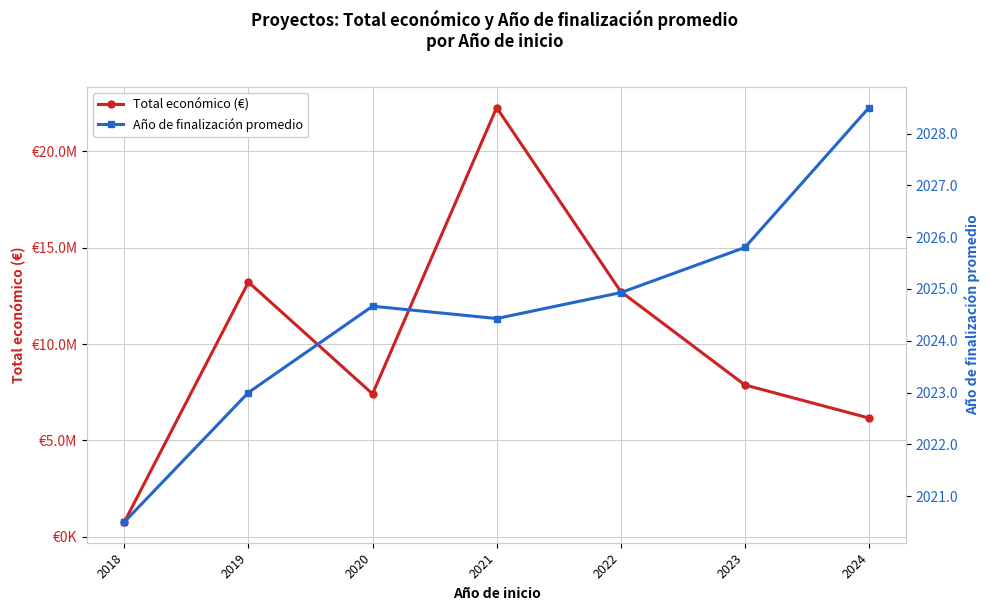

Between 2022 and 2024, which series saw the biggest shift?

Total económico (€)